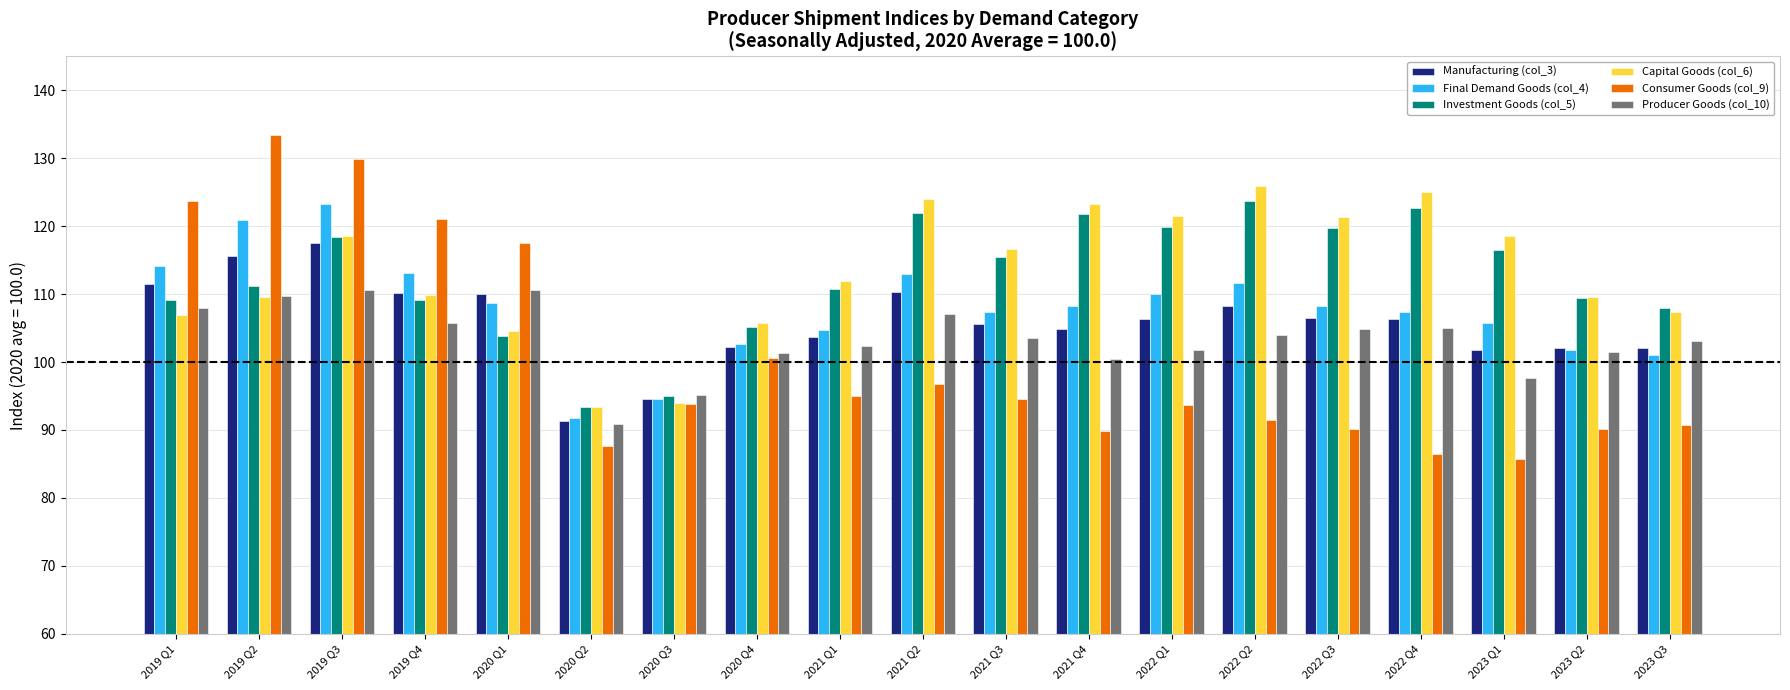

At which label does Manufacturing (col_3) reach its peak?

2019 Q3